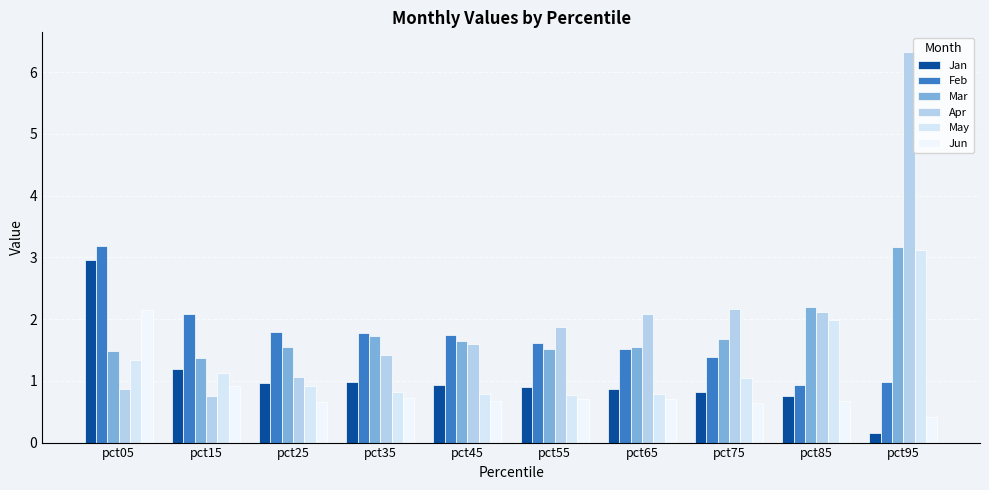

How many bars are there in each group?

6